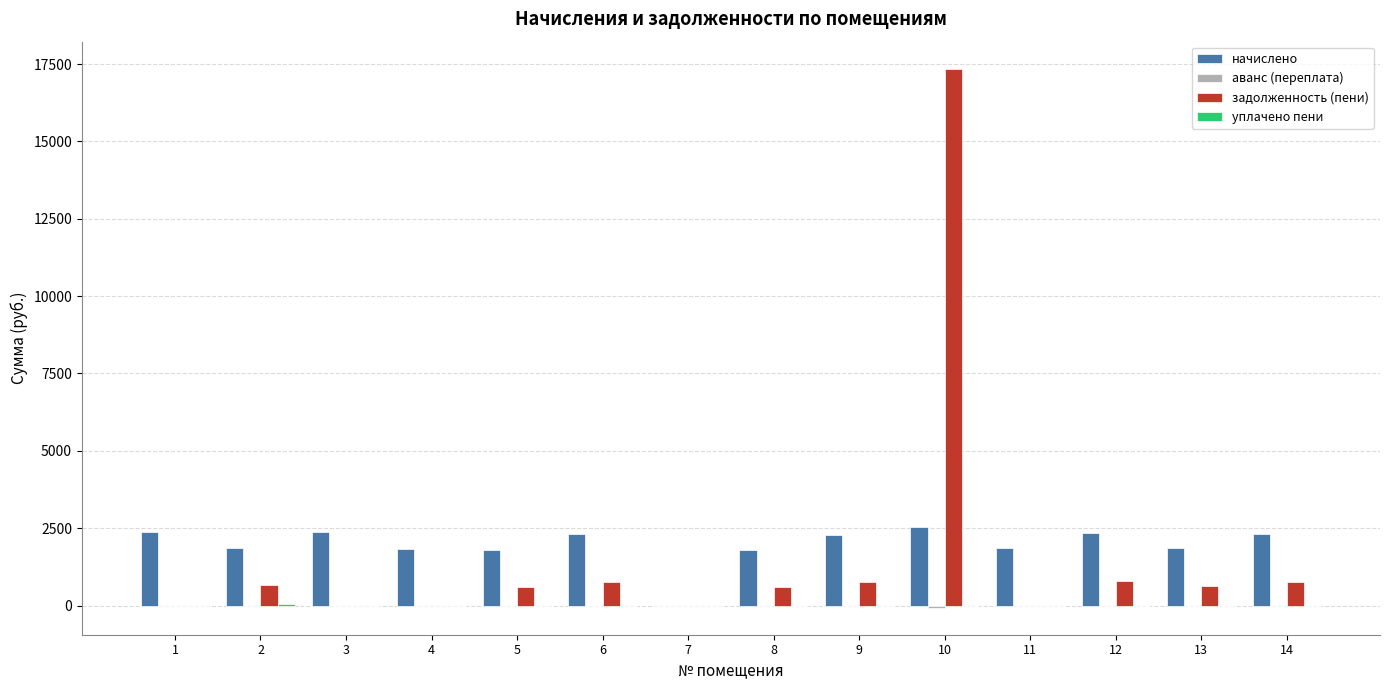

At which category is the sum across all series the highest?

10